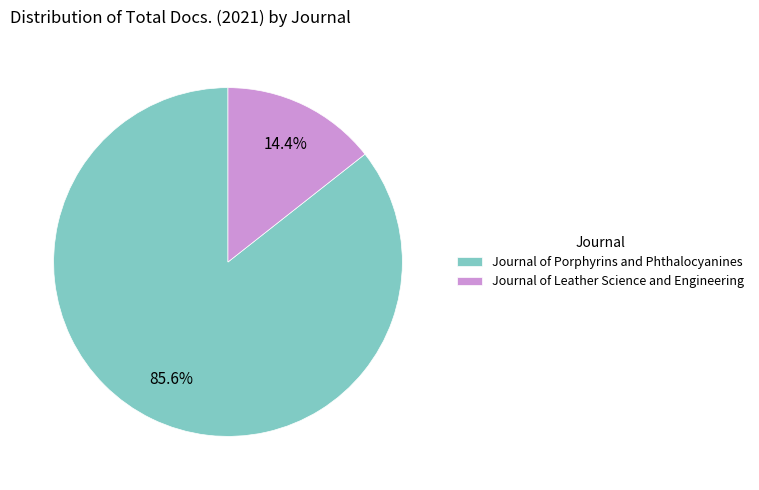

To the nearest percent, what is the difference between the Journal of Leather Science and Engineering and Journal of Porphyrins and Phthalocyanines slice percentages?

71%